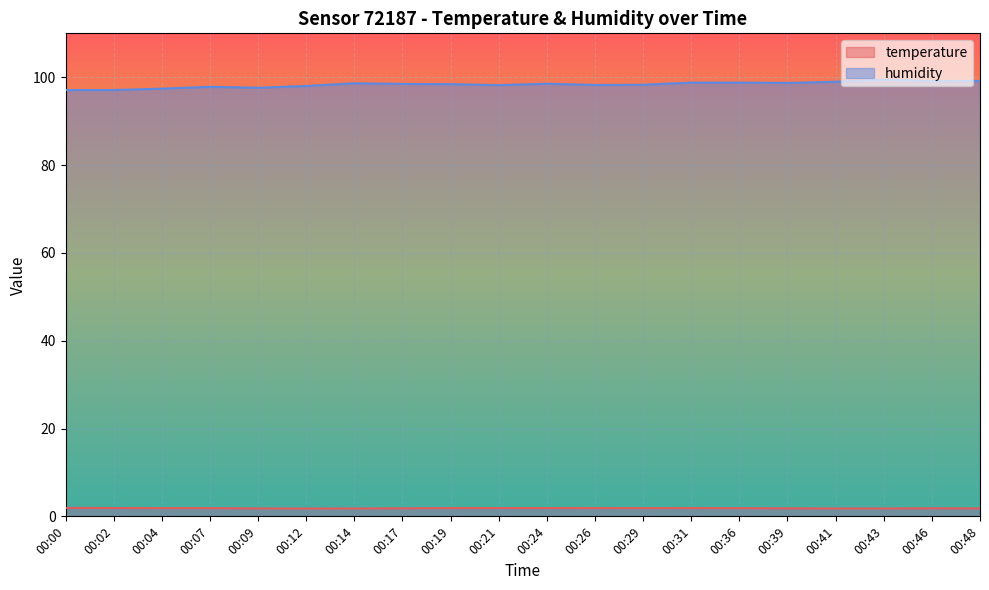

What is the value of the humidity point at the 12th from the left?

98.2